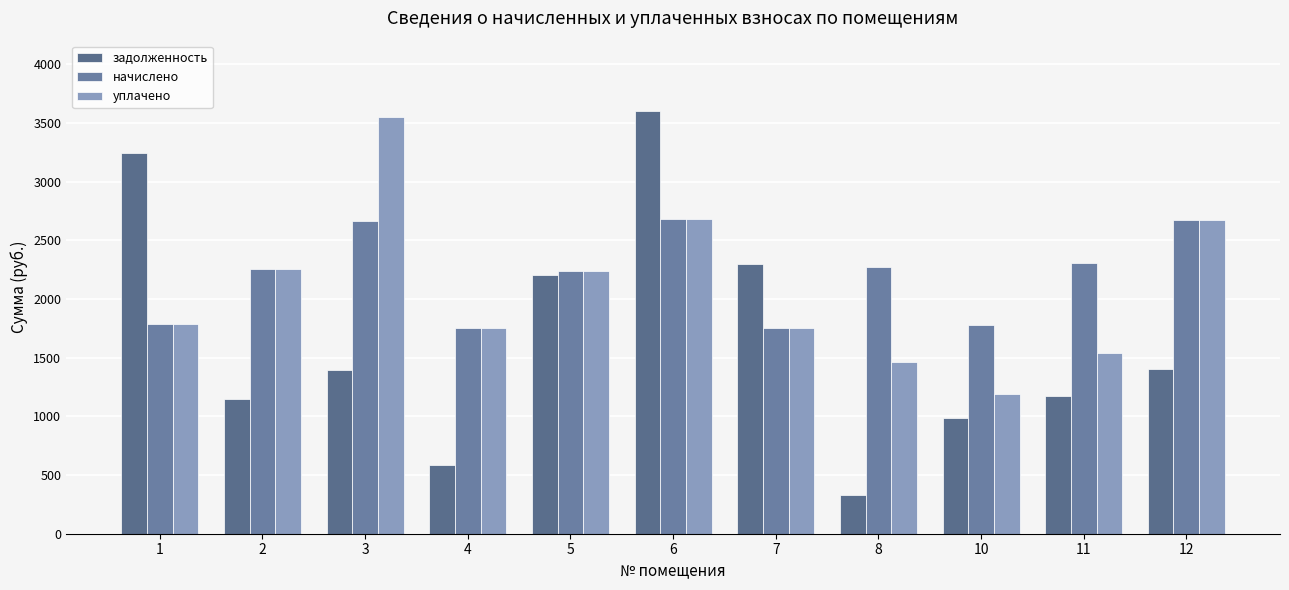

At which label does уплачено reach its peak?

3